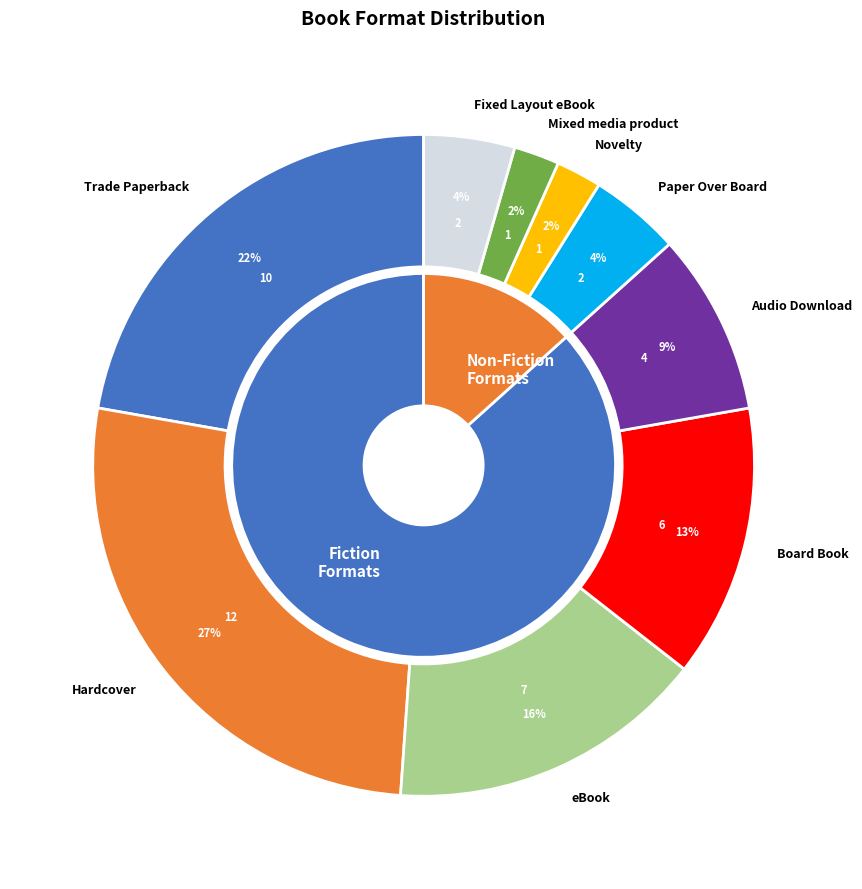

To the nearest percent, what is the difference between the largest and smallest slice percentages?

24%